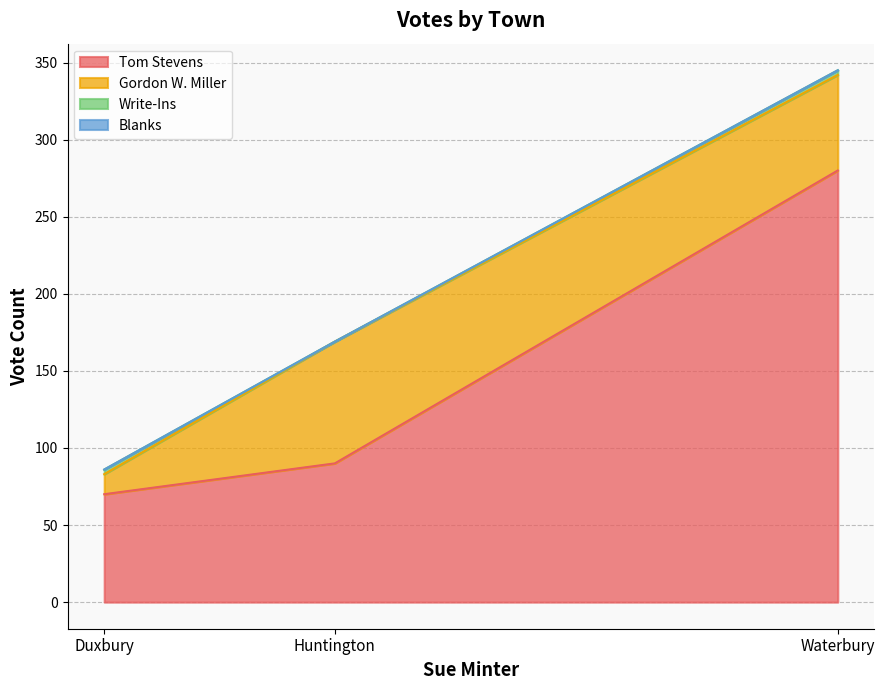

Which series has the widest spread of values?

Tom Stevens